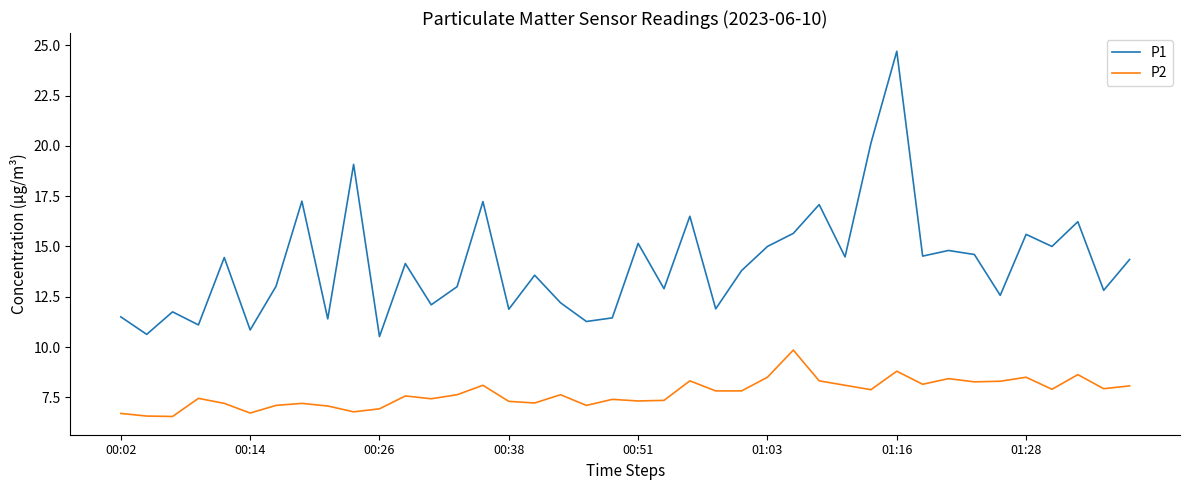

List the series in order of their peak value, highest first.

P1, P2